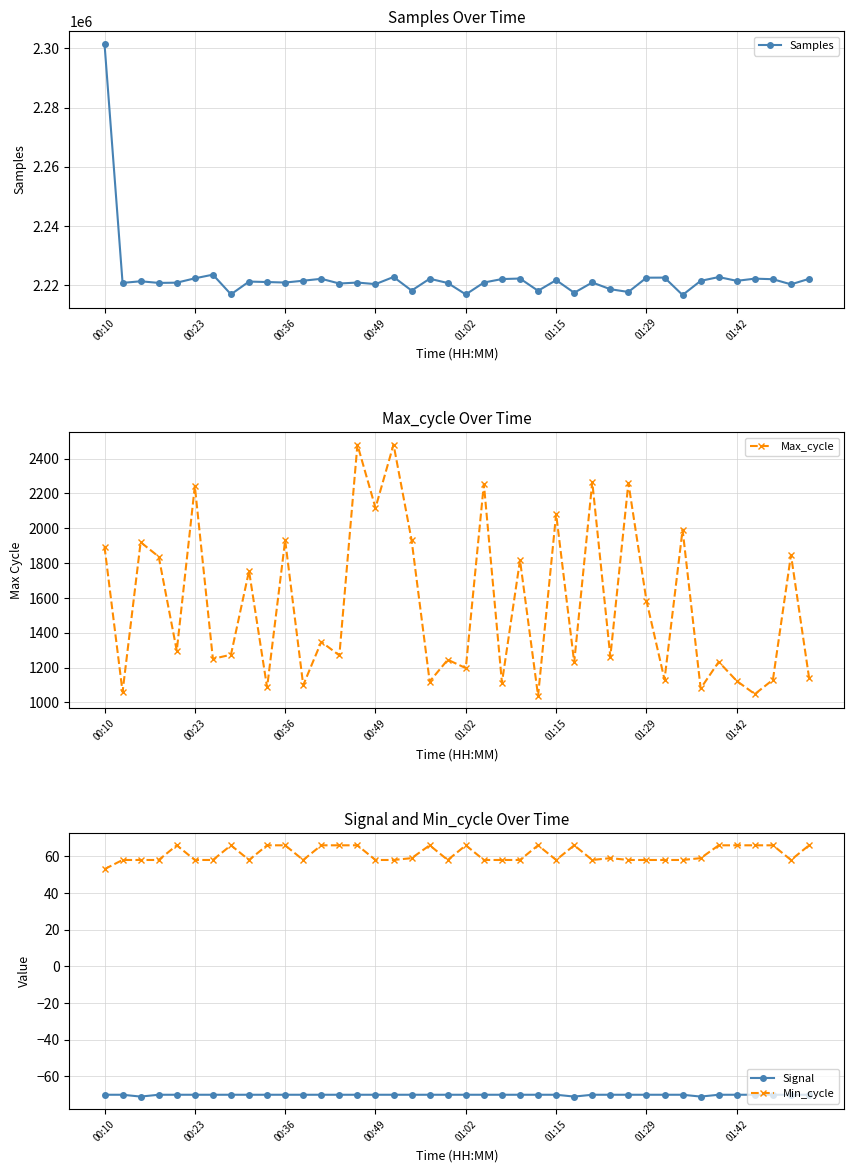

What is the maximum value for Signal?

-70